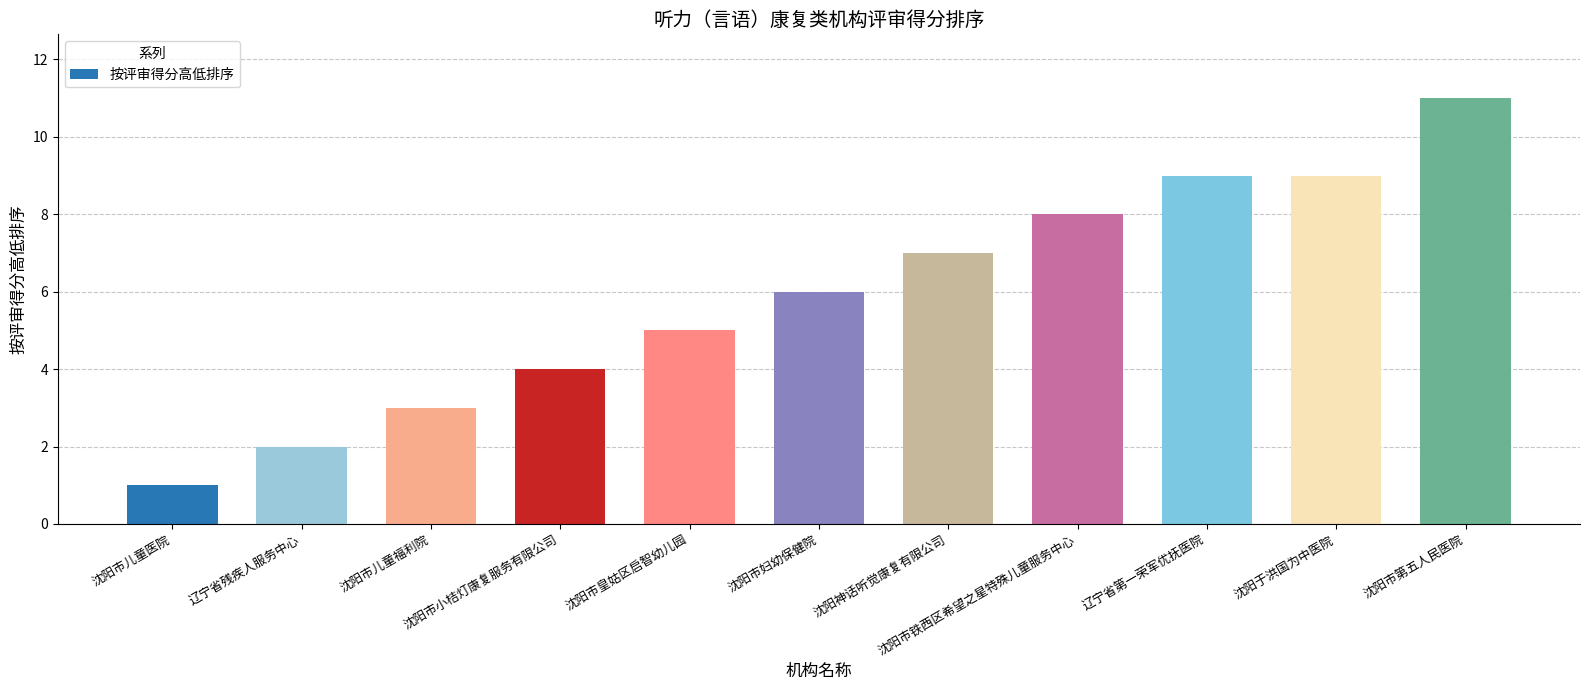

Are the bars horizontal?

No